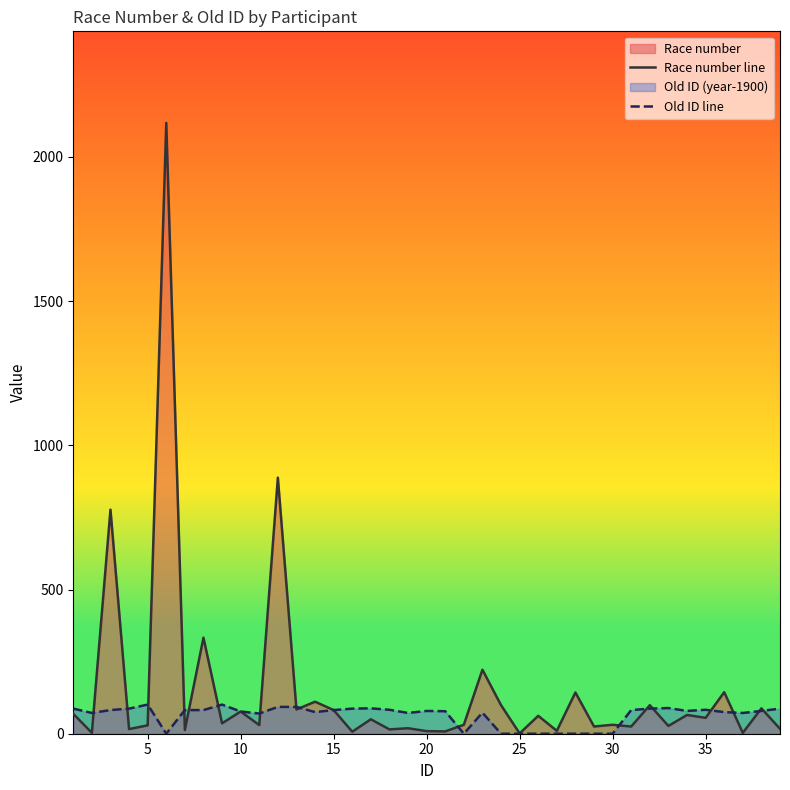

Which series has the largest range (max minus min)?

Race number line